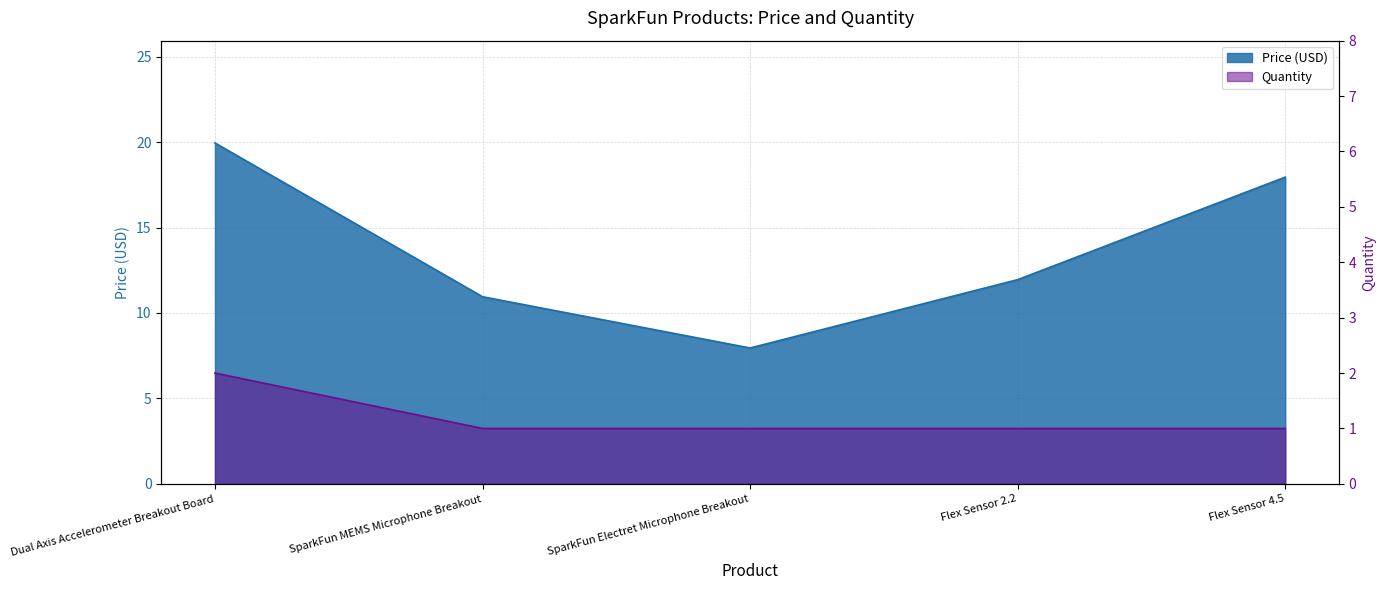

Rank the series at Flex Sensor 4.5 from lowest to highest value.

Quantity, Price (USD)